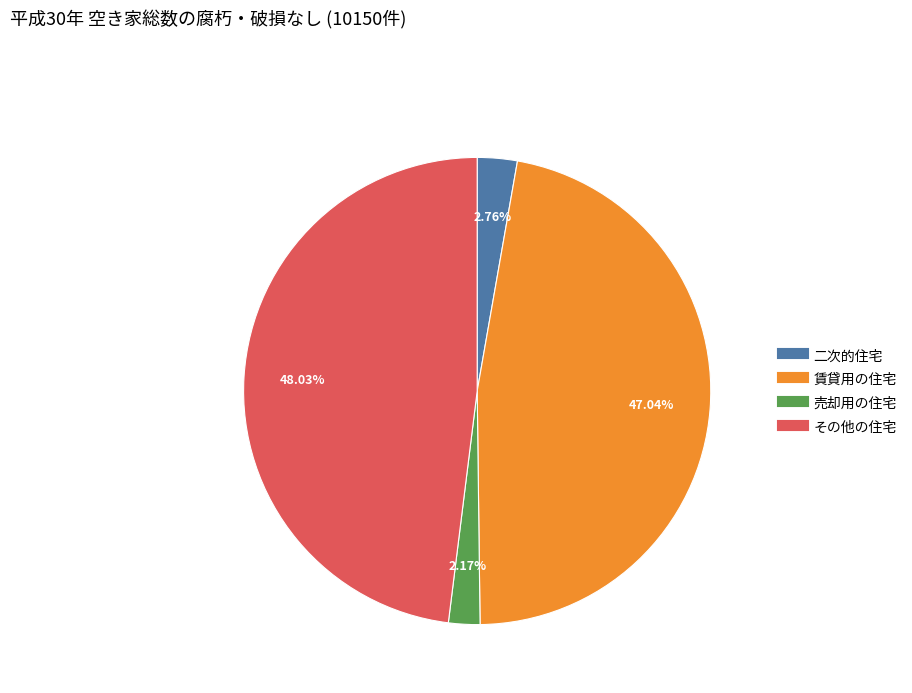

What percentage is the 売却用の住宅 slice, to the nearest percent?

2%